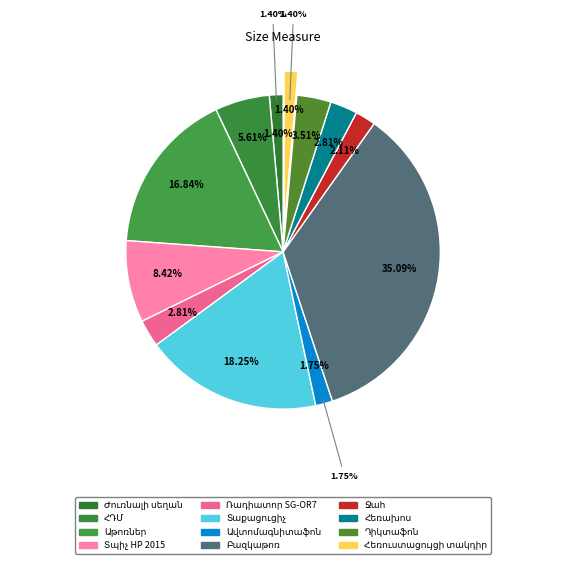

Which slice is the smallest?

Ժուռնալի սեղան